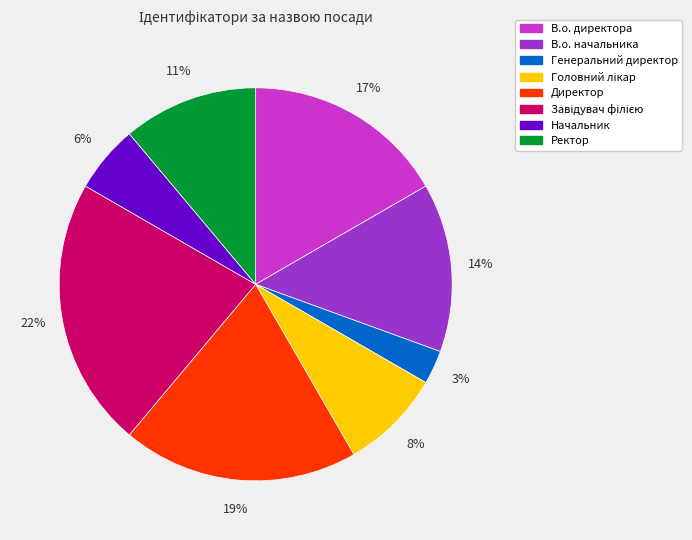

What is the smallest slice in the pie chart?

Генеральний директор